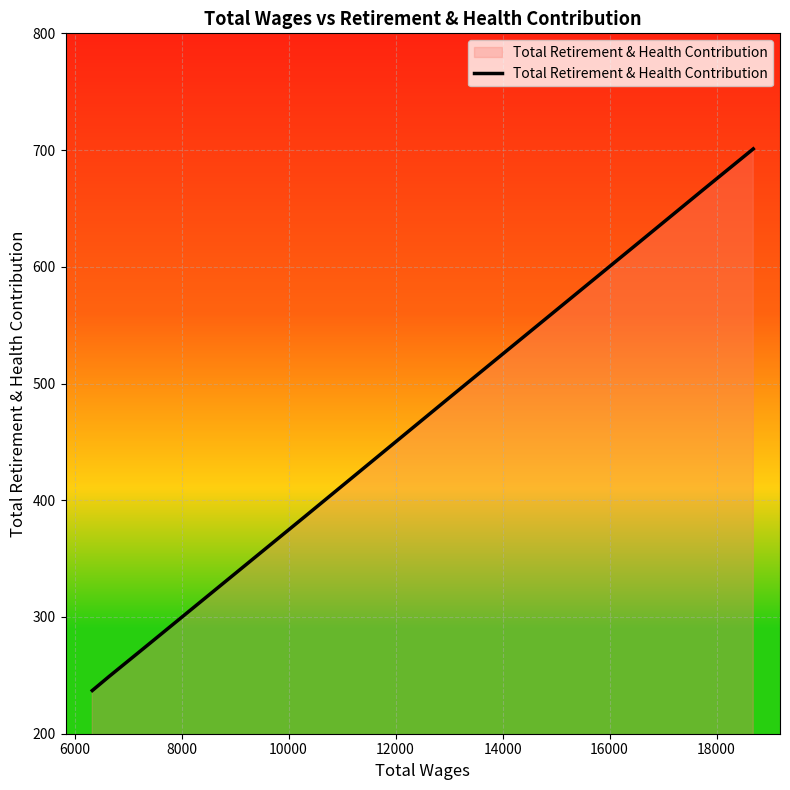

What is the minimum value shown in the chart?

237